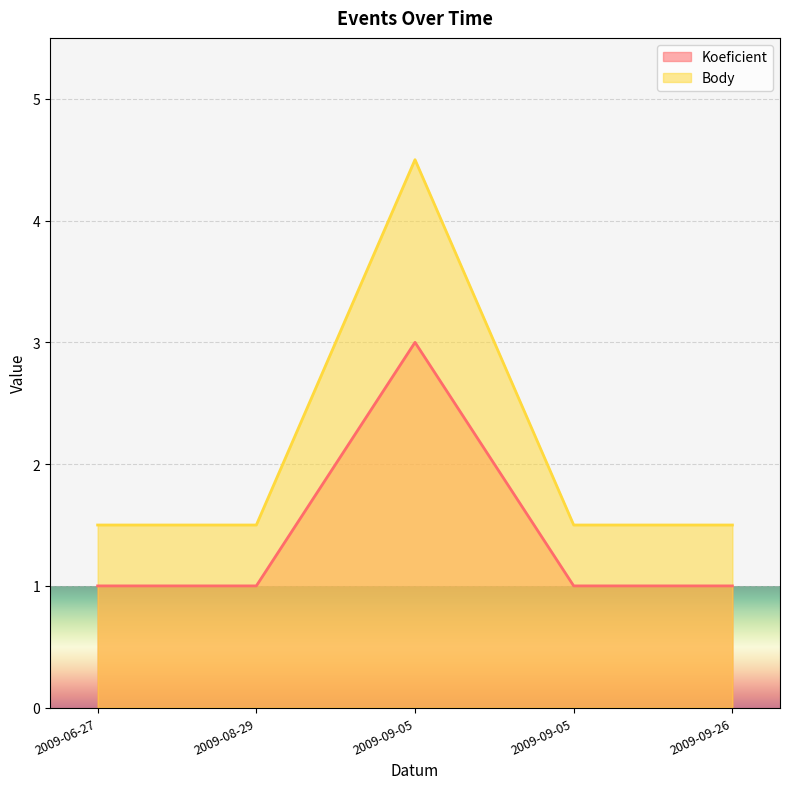

What is the difference between the Koeficient values at 2009-09-05 and 2009-06-27?

2.0